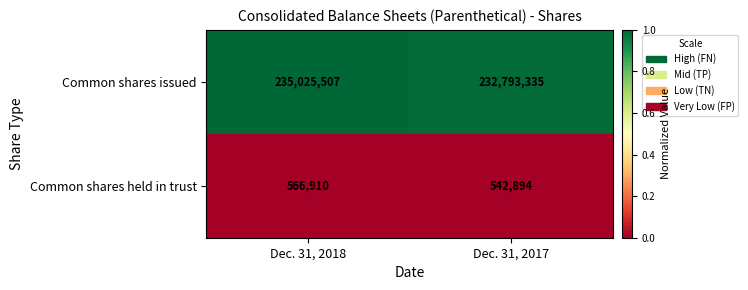

What is the smallest value displayed?

542894